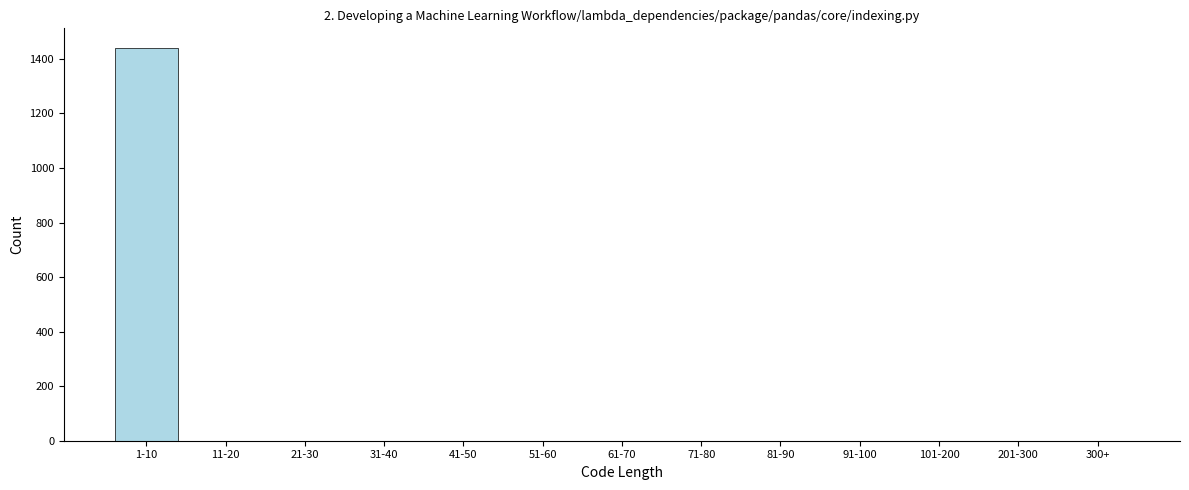

Reading left to right, list all the values displayed in this chart.

1-10=1440	11-20=0	21-30=0	31-40=0	41-50=0	51-60=0	61-70=0	71-80=0	81-90=0	91-100=0	101-200=0	201-300=0	300+=0